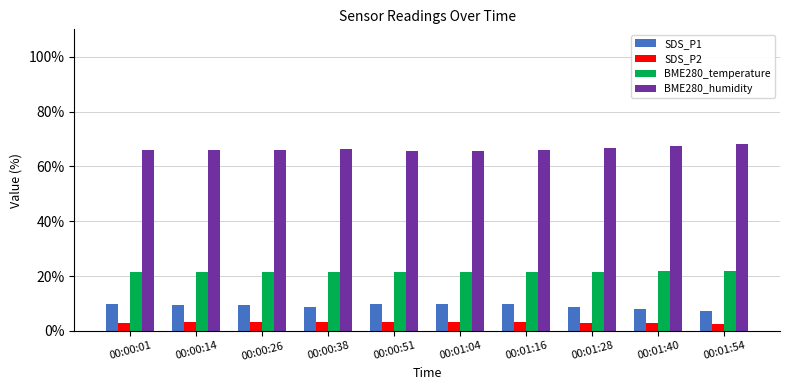

What is the difference between the maximum and minimum values in the BME280_humidity series?

2.5